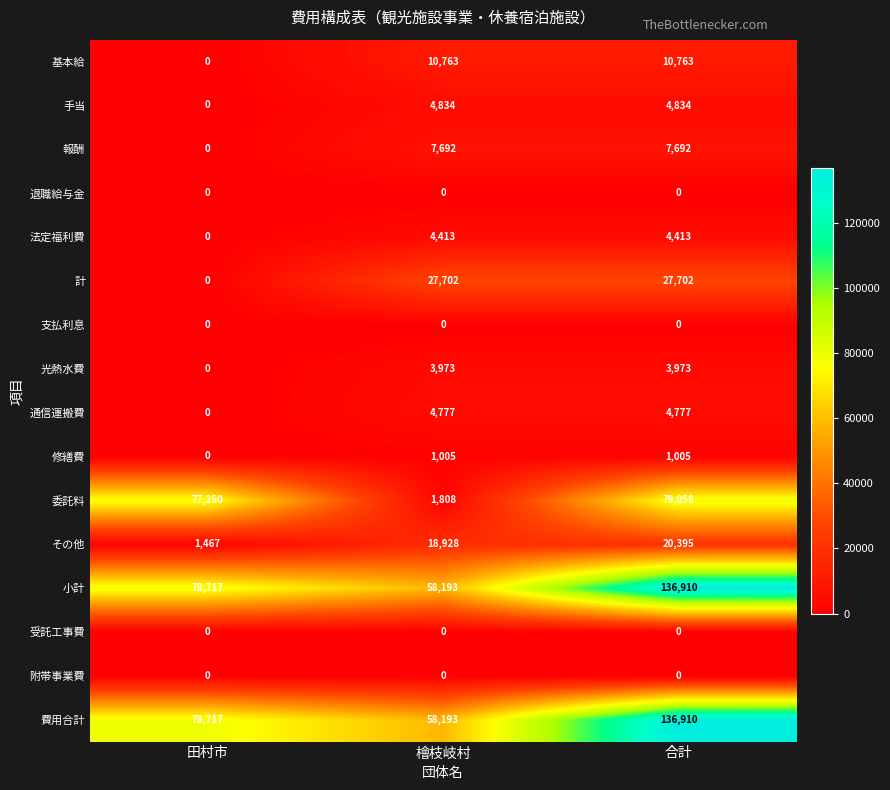

At which category is the sum across all series the highest?

合計